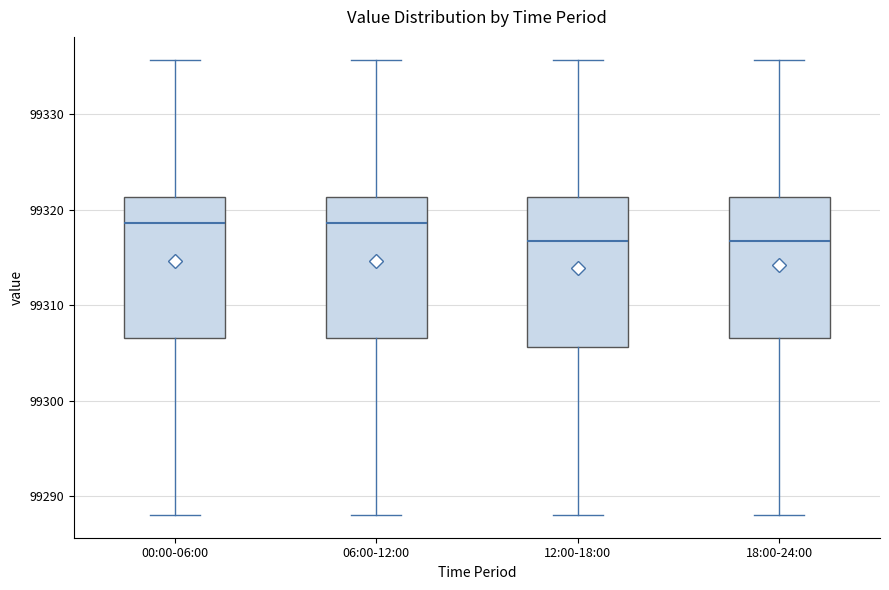

Reading left to right, transcribe this box plot: for each box, give where its median line is, the range the box spans, and where its two whiskers end, as read against the y-axis. The values are not printed on the chart, so give them approximately, as read against the axis.

00:00-06:00: median 99319, box 99307 to 99321, whiskers 99288 to 99336
06:00-12:00: median 99319, box 99307 to 99321, whiskers 99288 to 99336
12:00-18:00: median 99317, box 99306 to 99321, whiskers 99288 to 99336
18:00-24:00: median 99317, box 99307 to 99321, whiskers 99288 to 99336